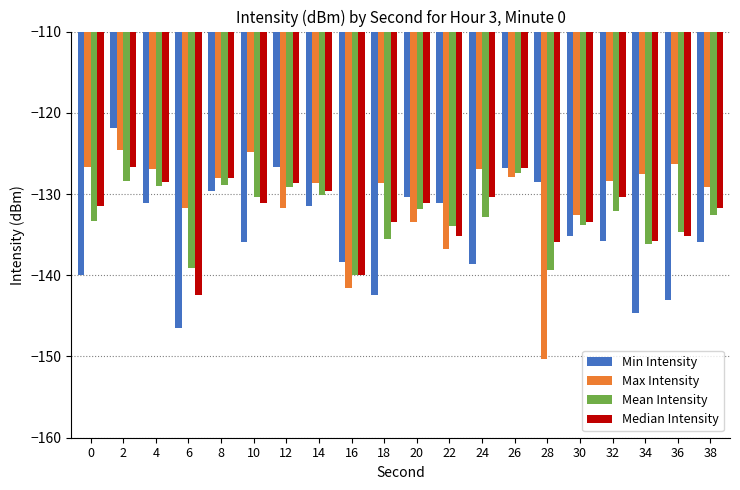

Is it true that Min Intensity equals -135.9 at 38?

True